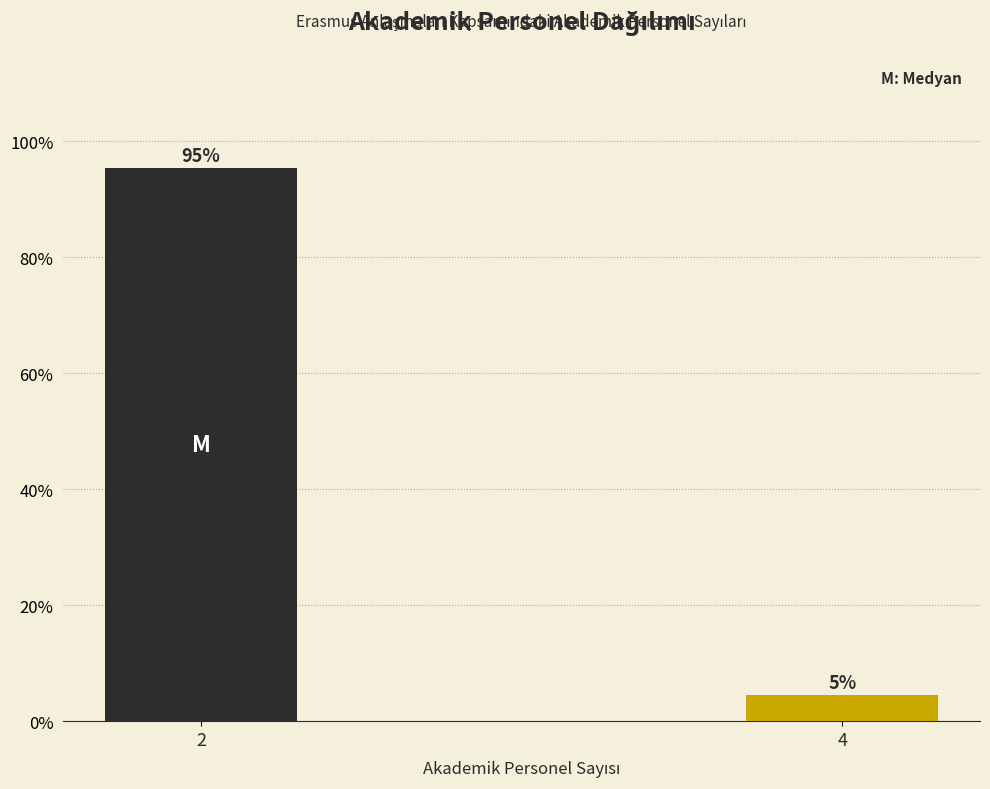

What is the value of the 1st bar from the left?

95.5